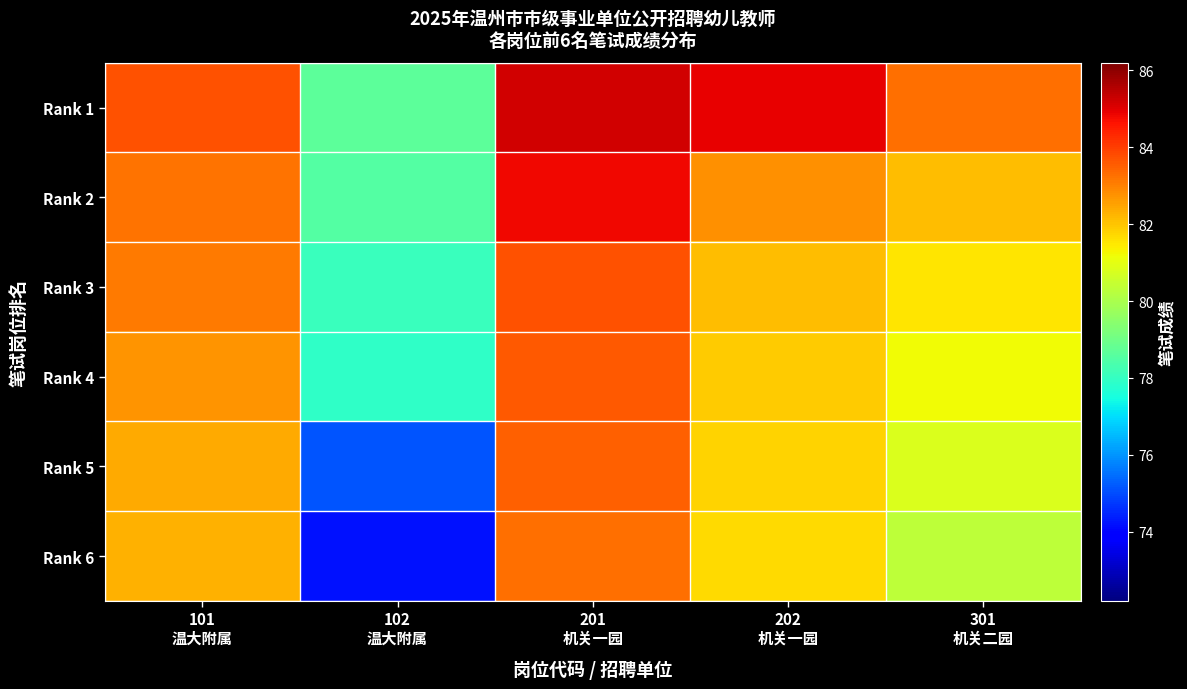

What is the difference between the highest and lowest values at 202
机关一园?

3.2